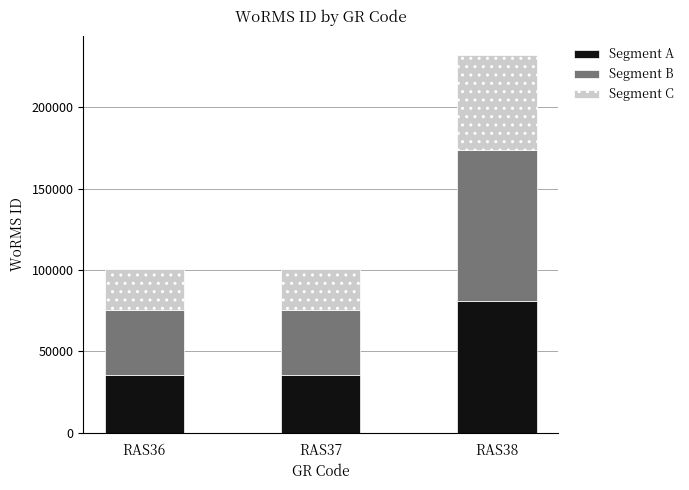

What is the maximum value for Segment A?

81150.3